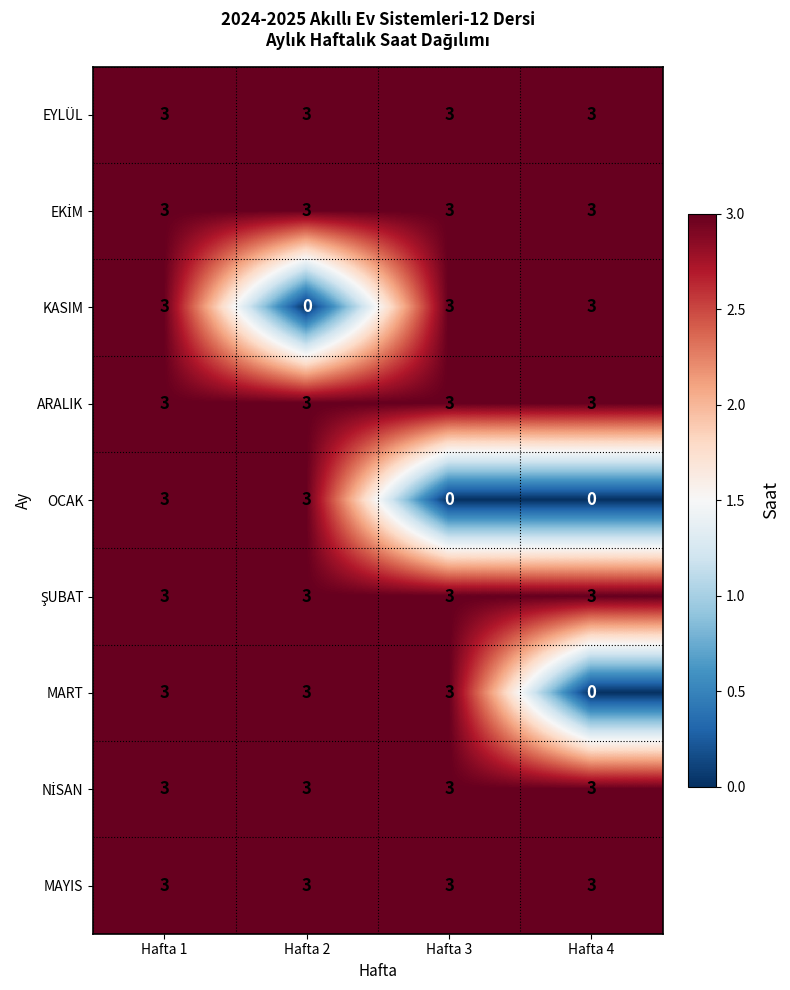

What is the difference between the maximum and minimum values in the MART series?

3